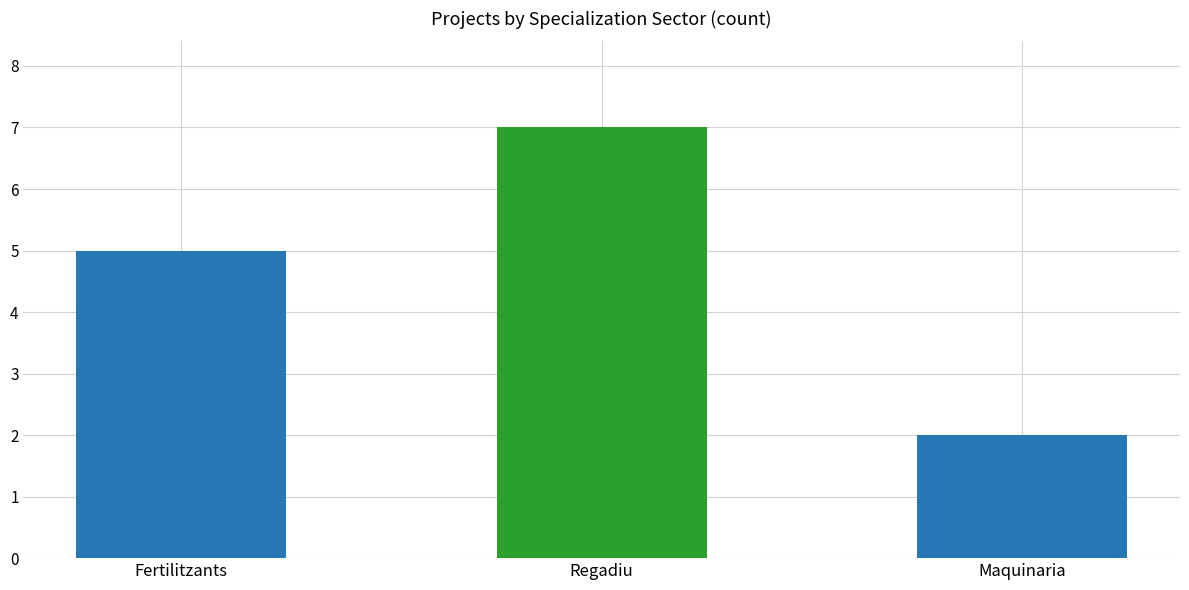

List the labels in order of value, largest first.

Regadiu, Fertilitzants, Maquinaria